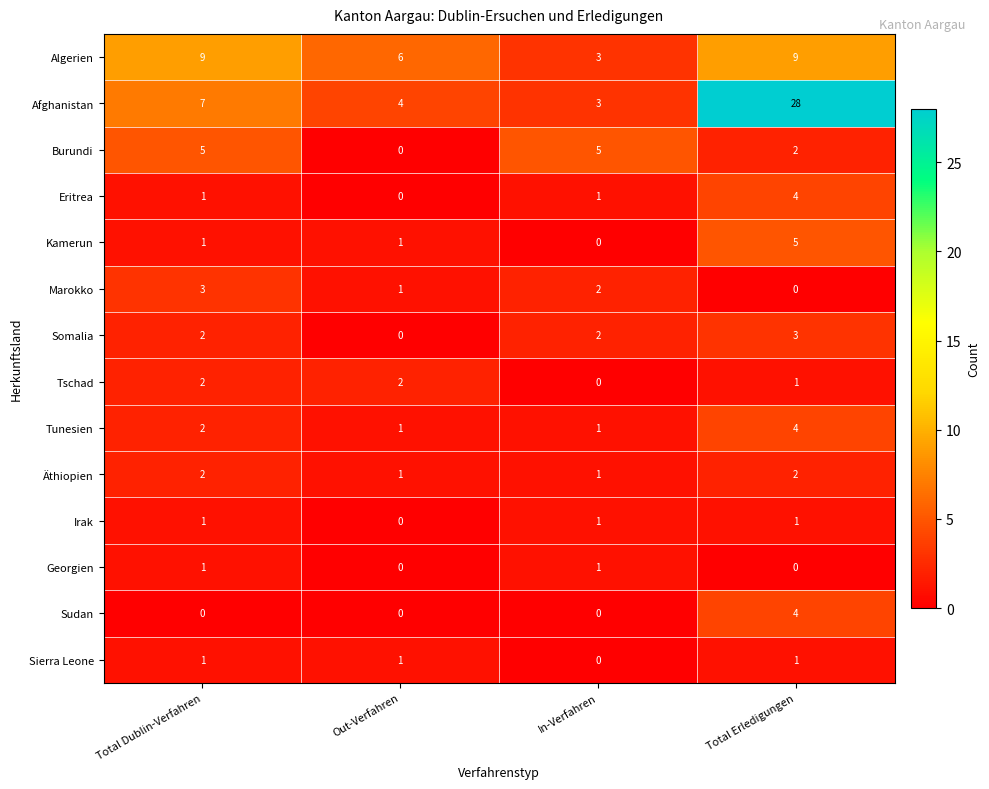

What is the difference between the highest and lowest values at Total Erledigungen?

28